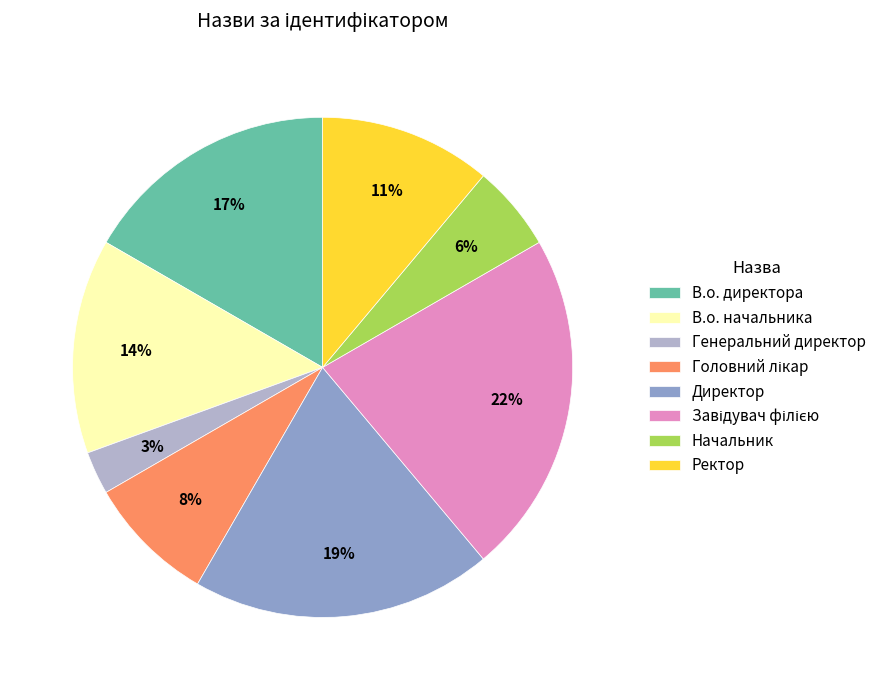

Between Начальник and Ректор, which is larger?

Ректор